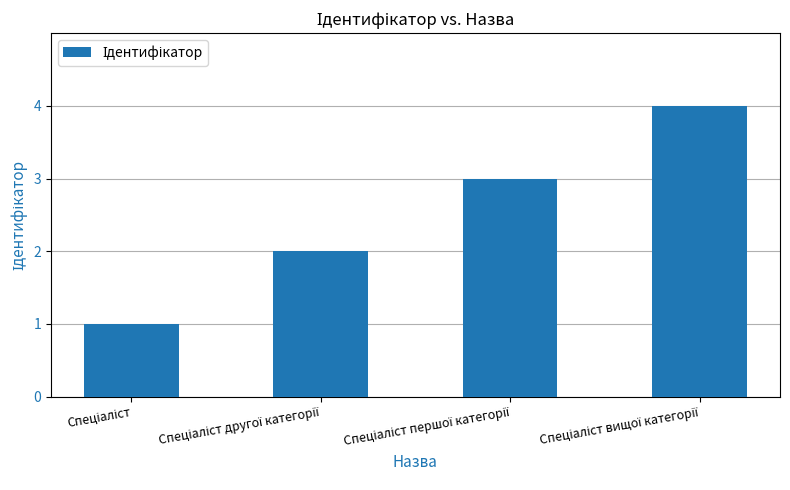

What is the maximum value shown in the chart?

4